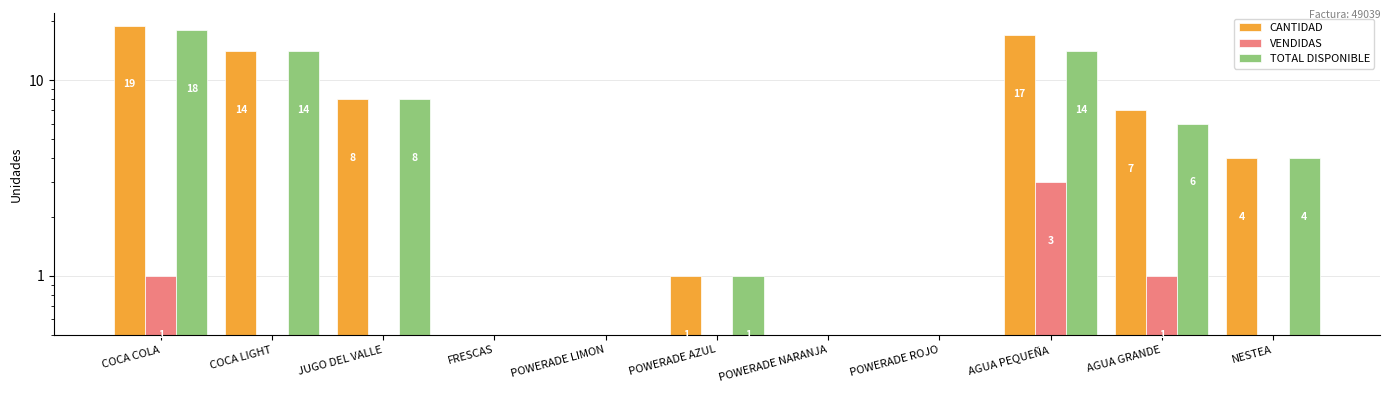

What is the difference between the CANTIDAD values at POWERADE AZUL and COCA LIGHT?

13